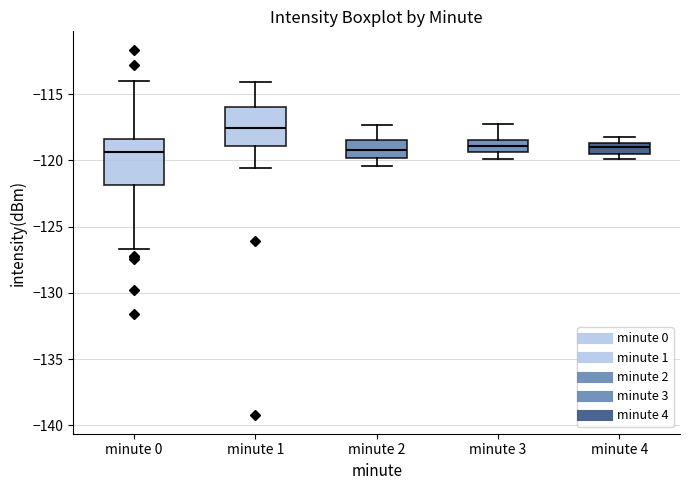

Where does the median line of the box for minute 4 sit on the y-axis? The values are not printed on the chart, so give them approximately, as read against the axis.

-119.0